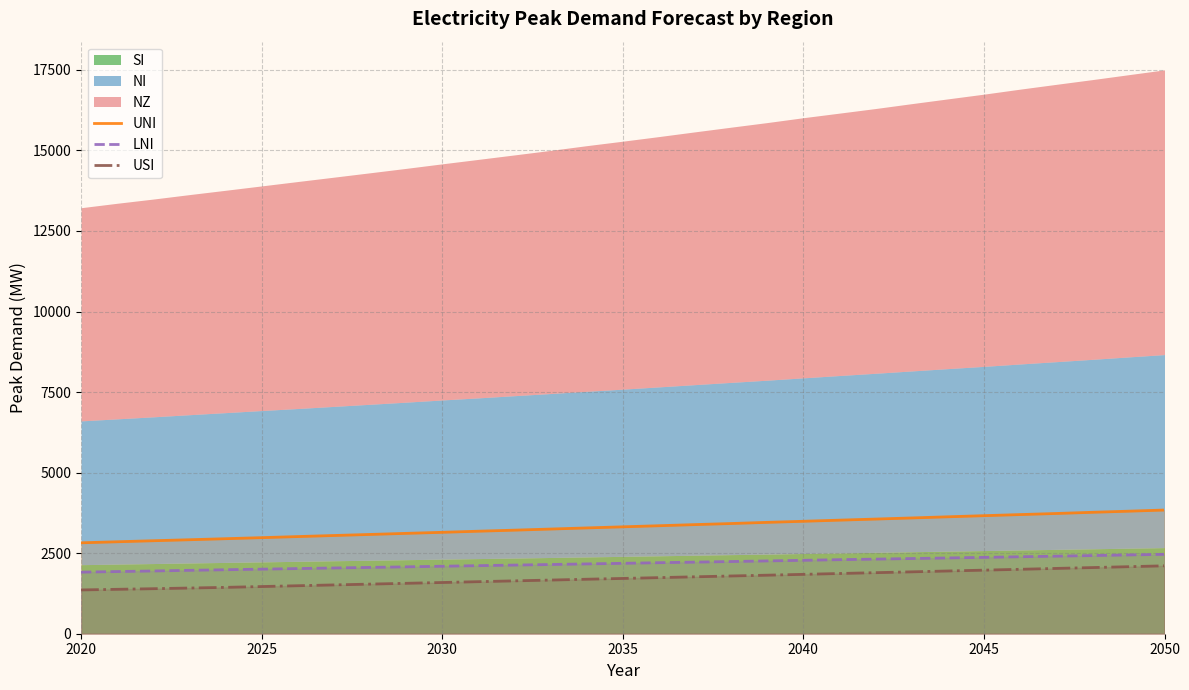

What is the value of the LNI point at the 29th from the left?

2426.0